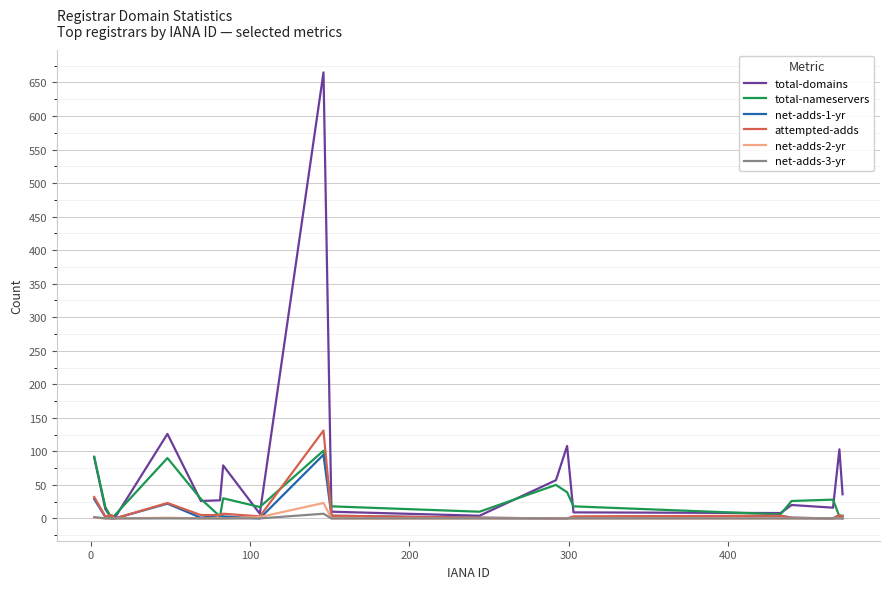

Which series has the largest range (max minus min)?

total-domains